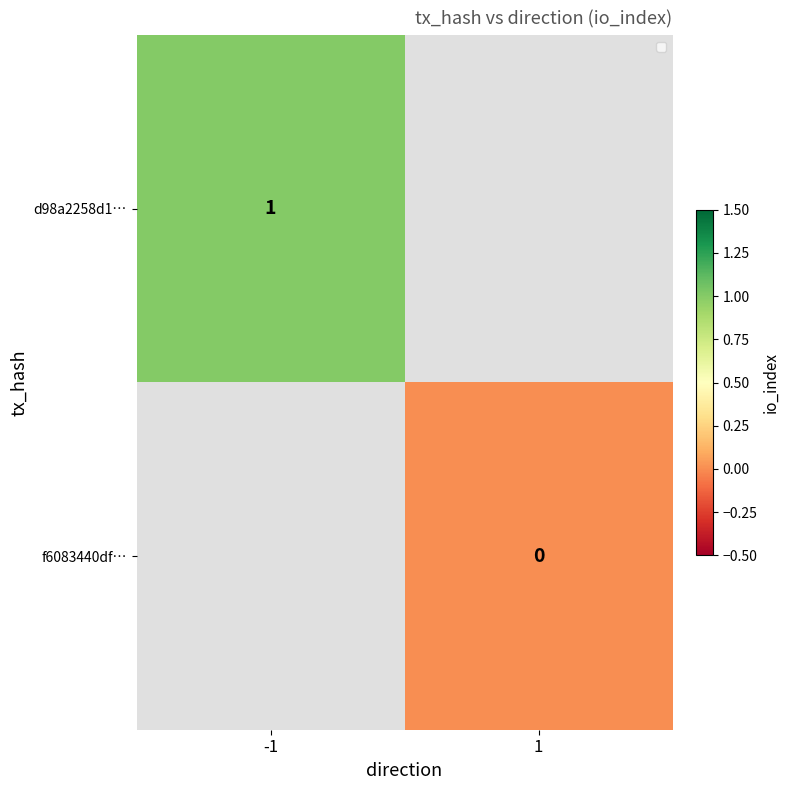

Is it true that d98a2258d1… equals 1 at -1?

True